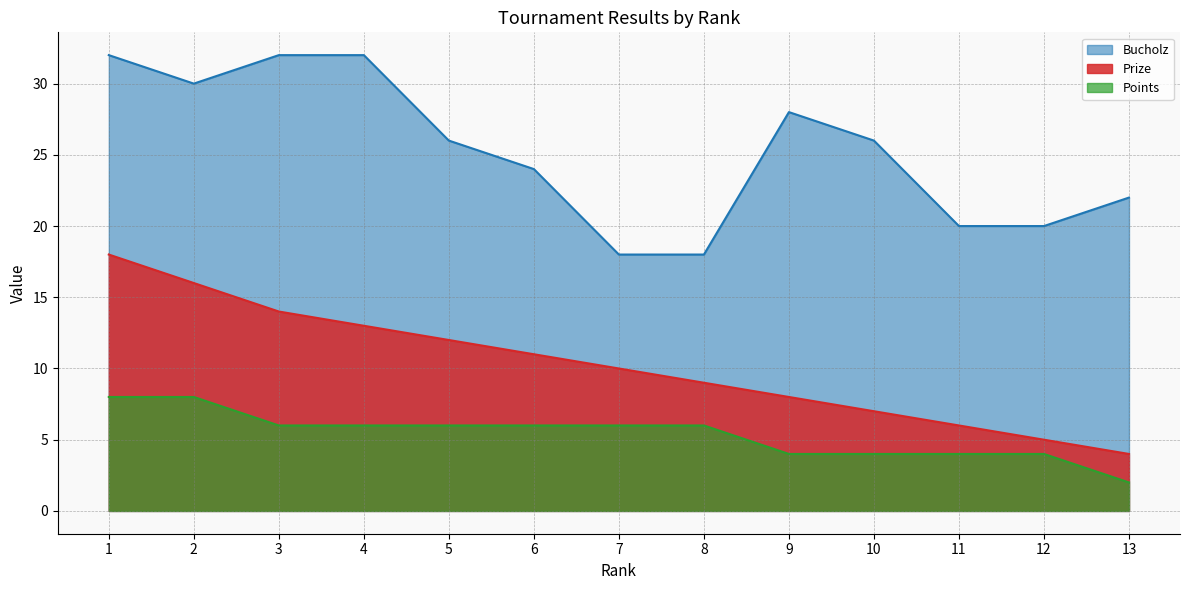

What is the lowest value of the Prize series?

4